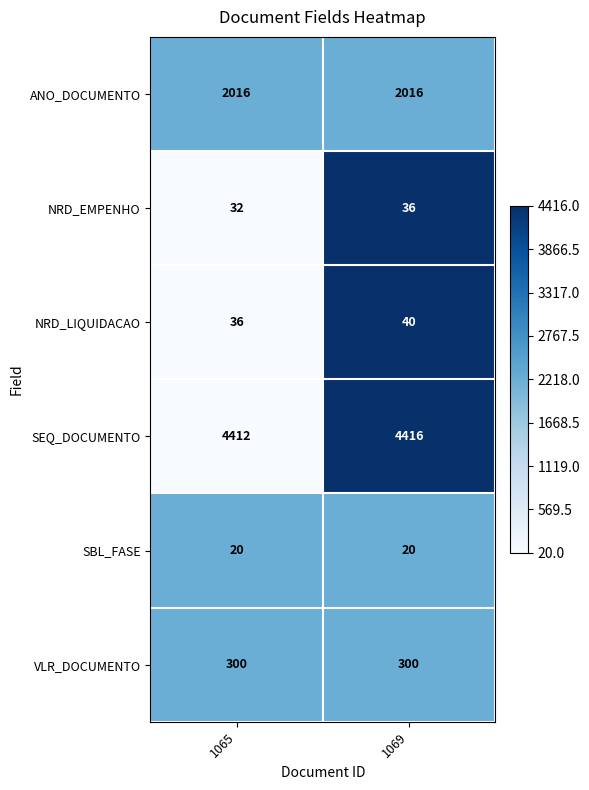

What is the spread (max minus min) of values at 1065?

4392